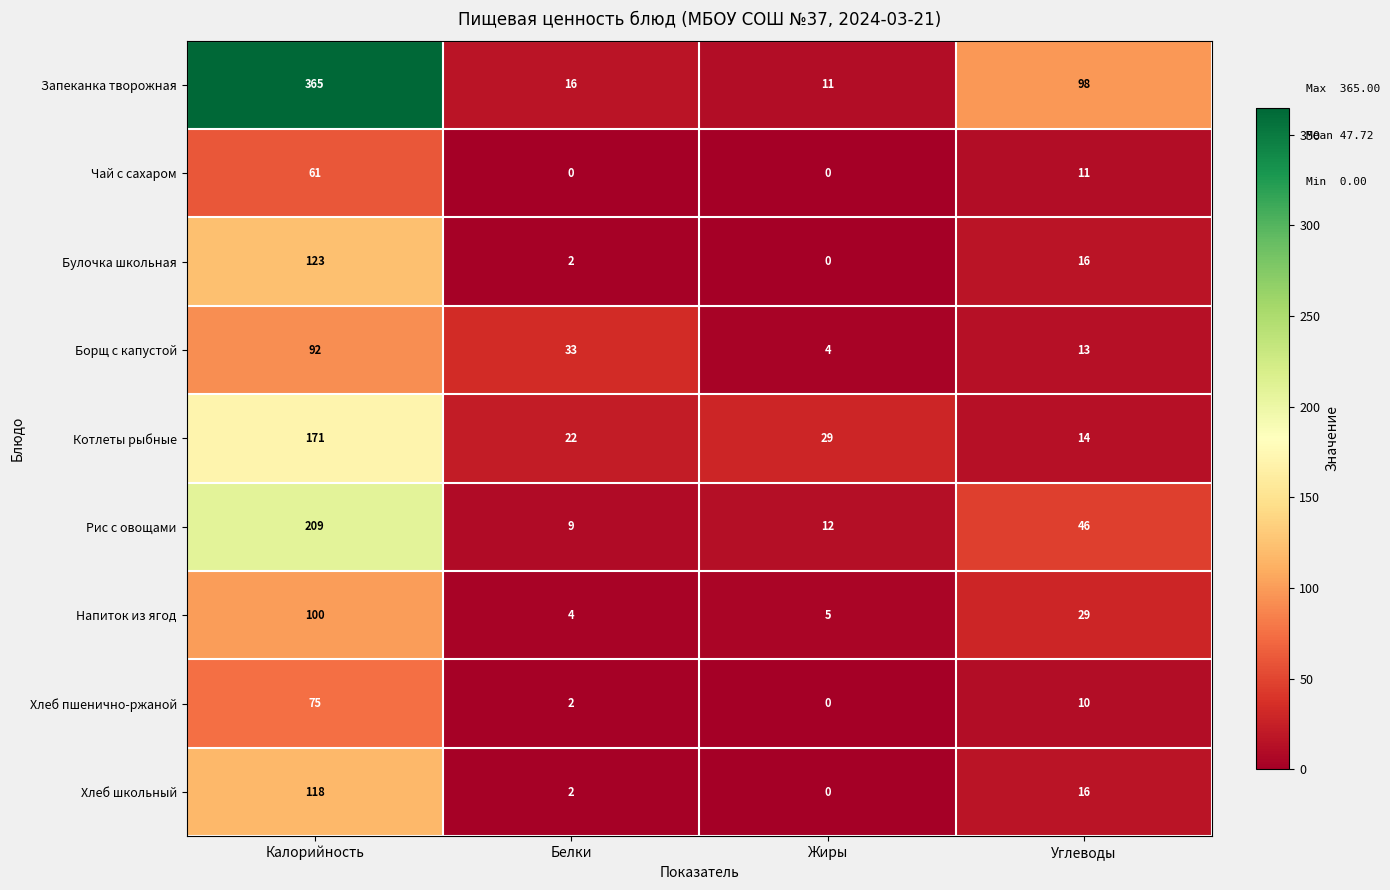

Which series has the largest total across all categories?

Запеканка творожная